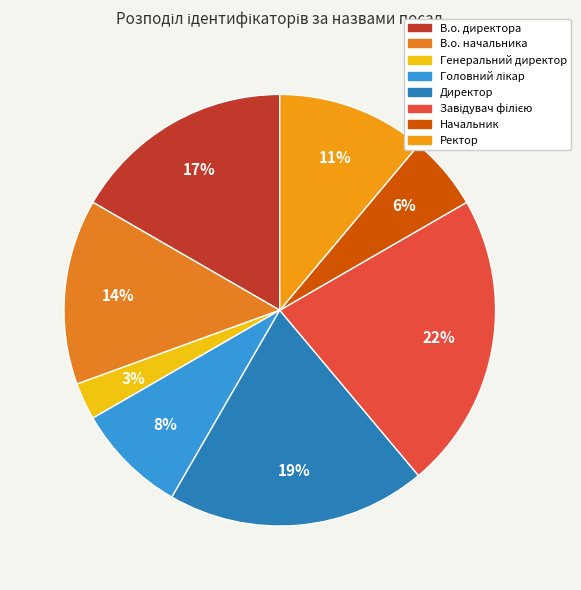

Do Генеральний директор and Завідувач філією together represent more than half of the pie?

No